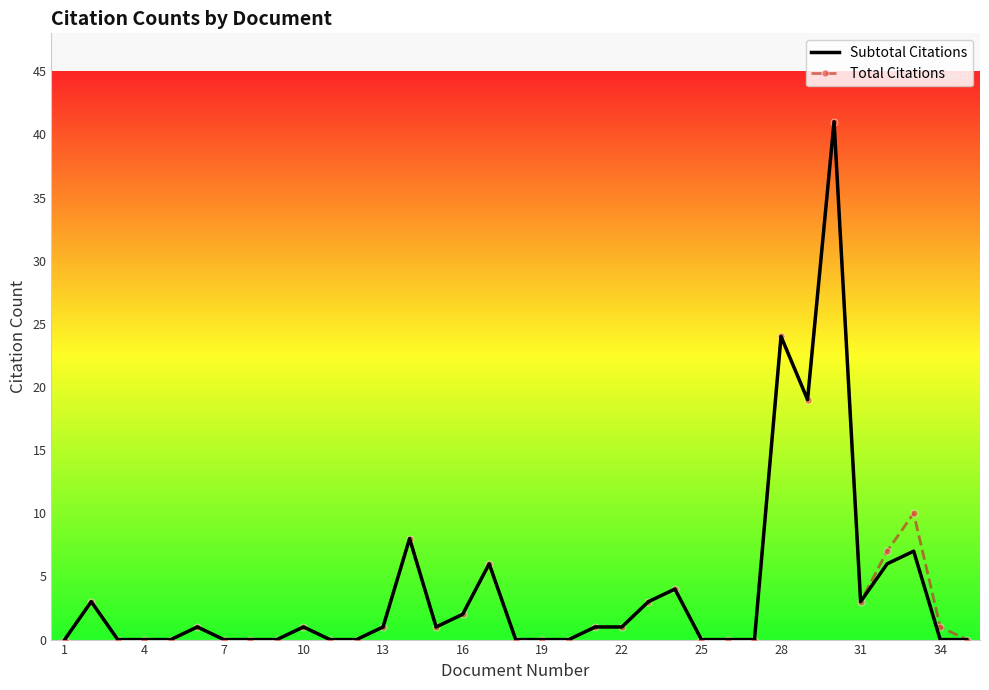

What is the greatest value displayed?

41